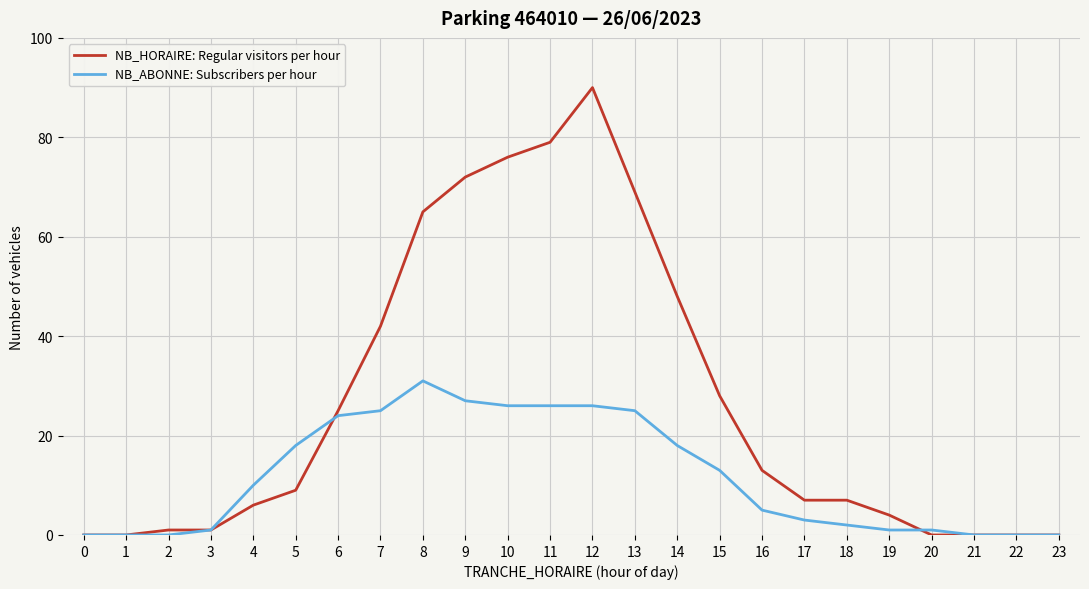

Which series has the largest total across all categories?

NB_HORAIRE: Regular visitors per hour